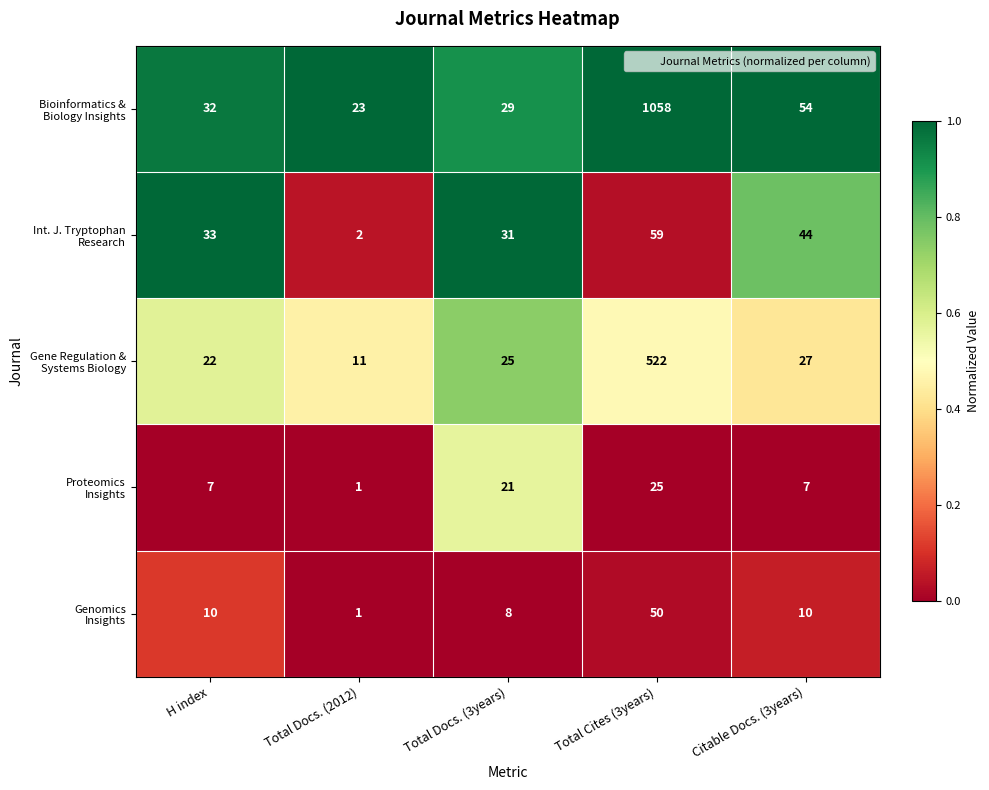

What is the maximum value shown in the chart?

1058